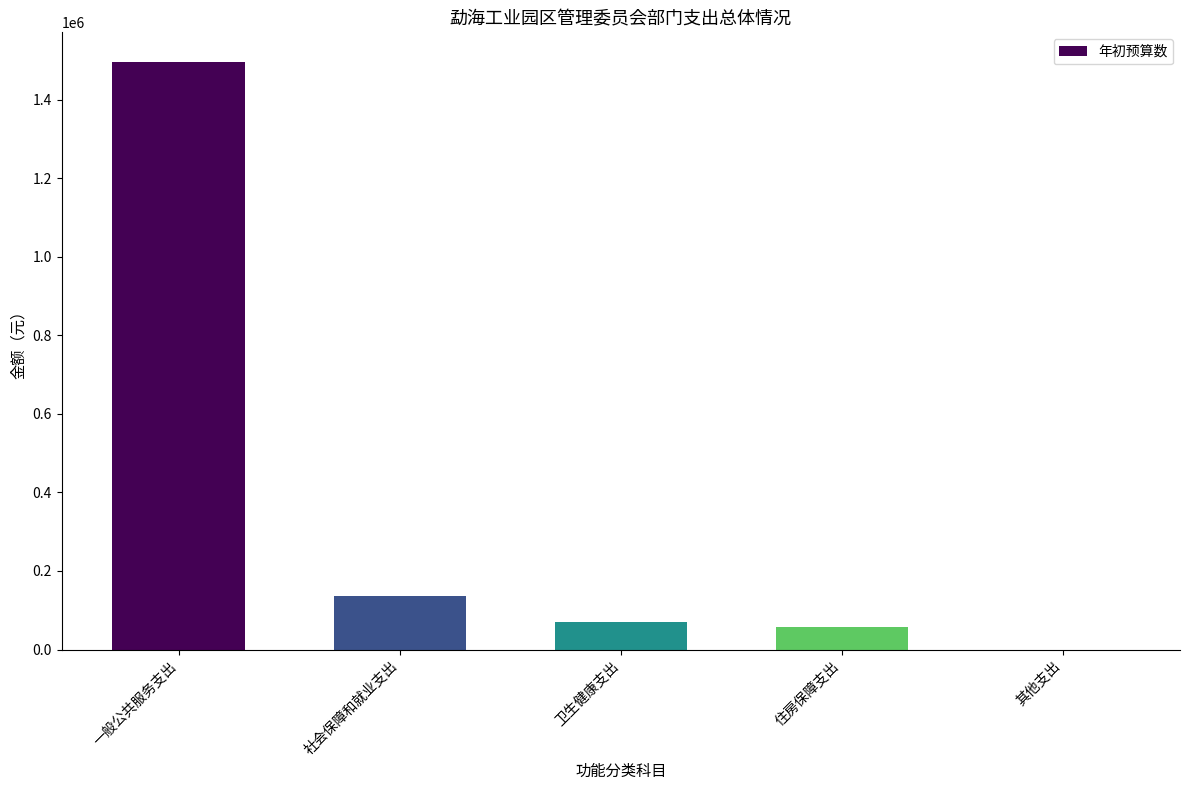

What is the change in value from 一般公共服务支出 to 住房保障支出?

-1440164.1